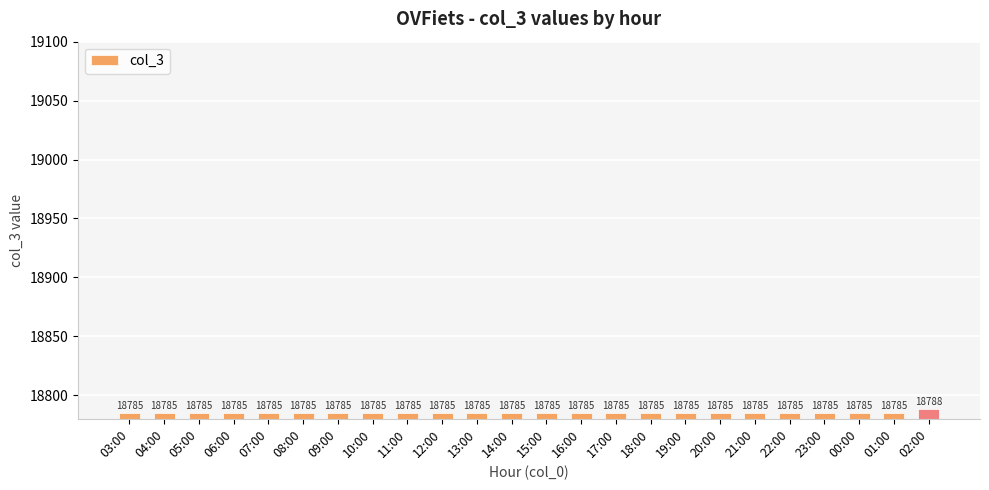

What is the value of the 17th bar from the left?

18785